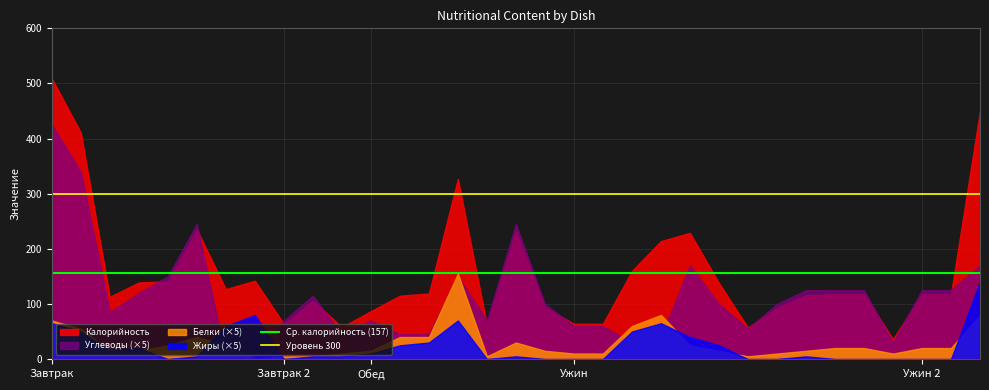

What is the difference between the highest and lowest values at Завтрак?

444